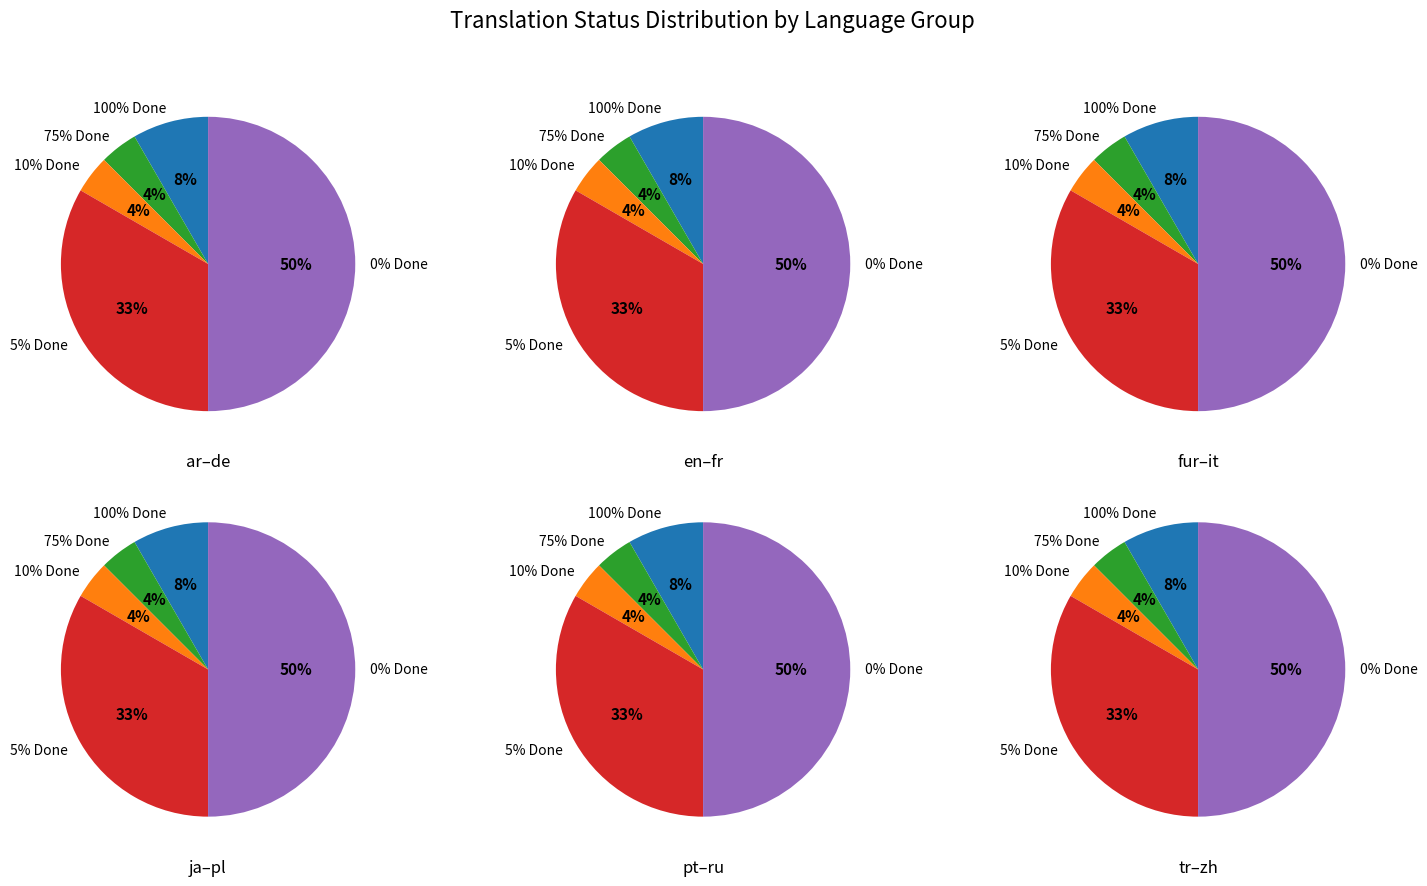

Is it true that Turkish is 1% of the pie?

False